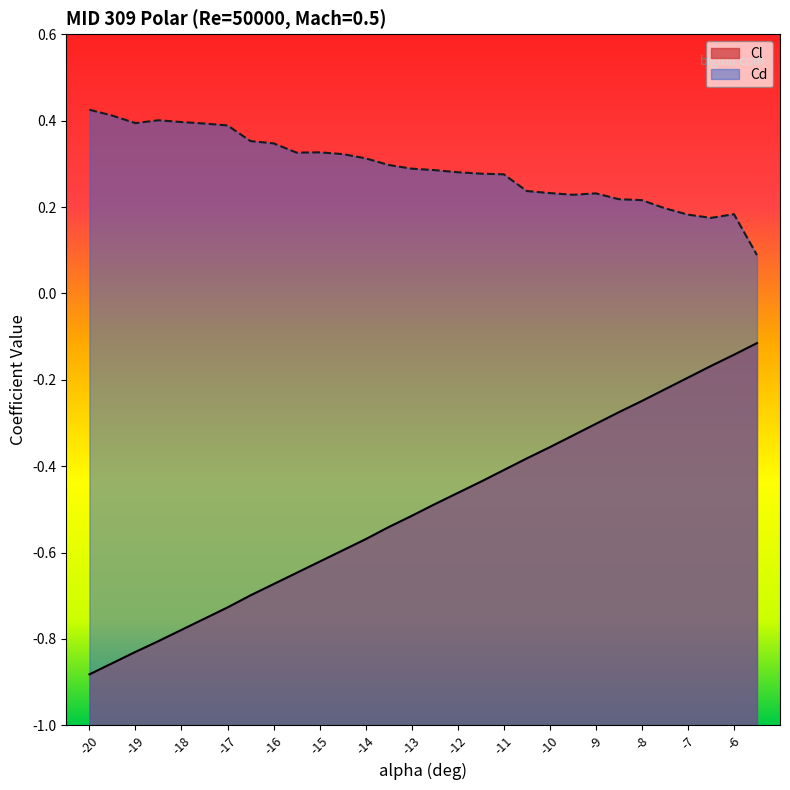

Count the Cd values in the range 0 to 1.

30